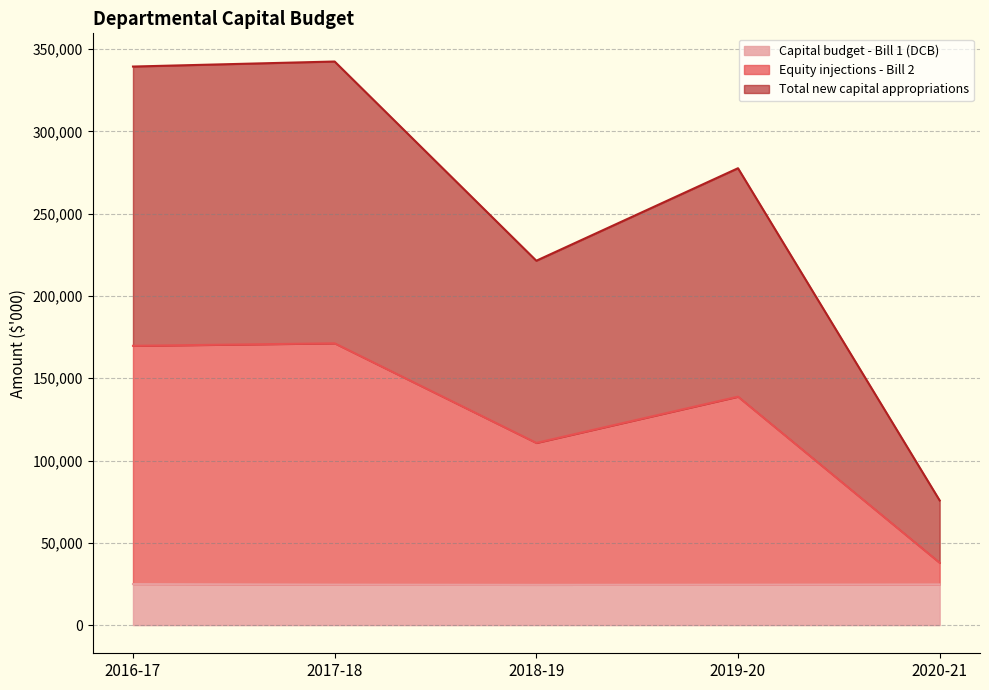

Reading left to right, transcribe all the data shown in this chart.

Capital budget - Bill 1 (DCB): 24937	24592	24467	24562	24711
Equity injections - Bill 2: 169719	171248	110716	138825	37871
Total new capital appropriations: 339438	342496	221432	277650	75742